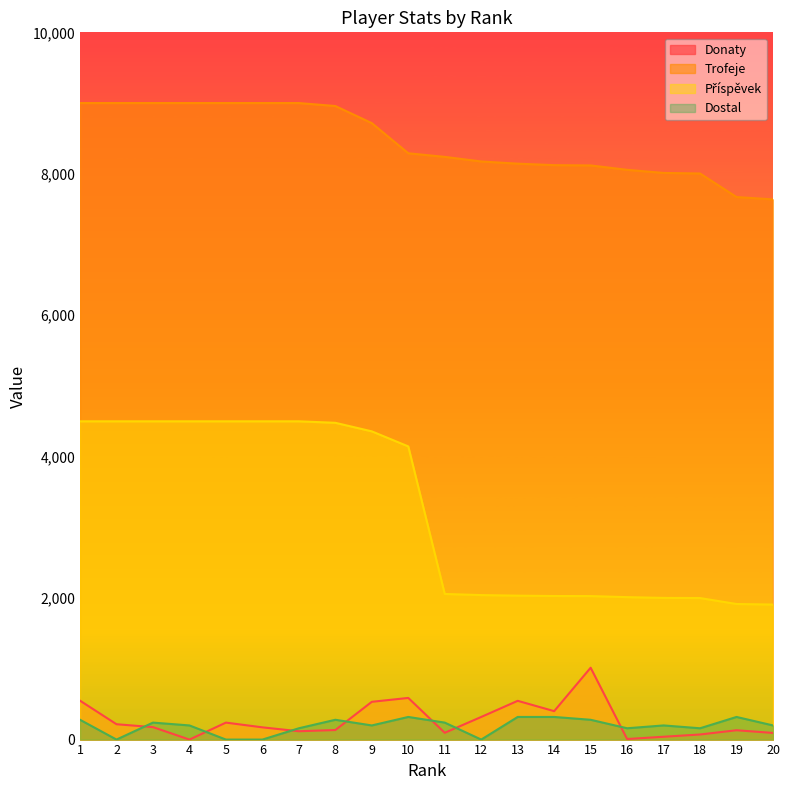

Reading left to right, list all the values displayed in this chart.

Donaty: 550	217	176	0	240	173	118	135	534	589	96	320	548	402	1016	8	40	72	132	94
Trofeje: 9000	9000	9000	9000	9000	9000	9000	8958	8716	8290	8239	8174	8143	8122	8118	8056	8012	8004	7671	7638
Příspěvek: 4500	4500	4500	4500	4500	4500	4500	4479	4358	4145	2059	2043	2035	2030	2029	2014	2003	2001	1917	1909
Dostal: 280	0	240	200	0	0	160	280	200	320	240	0	320	320	280	160	200	160	320	200